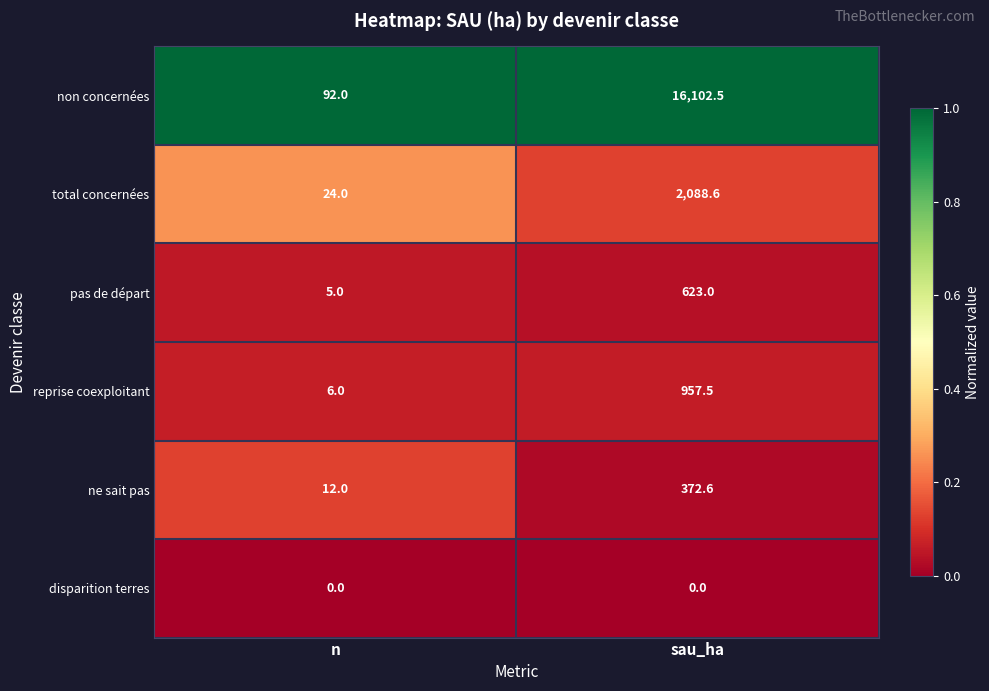

At which category is the sum across all series the highest?

sau_ha